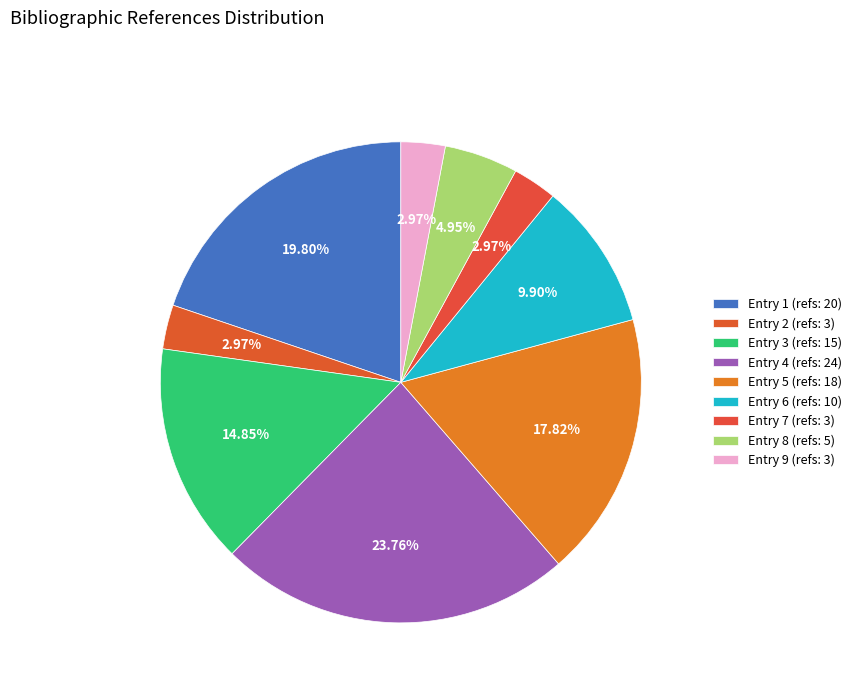

Count the number of slices in the pie.

9